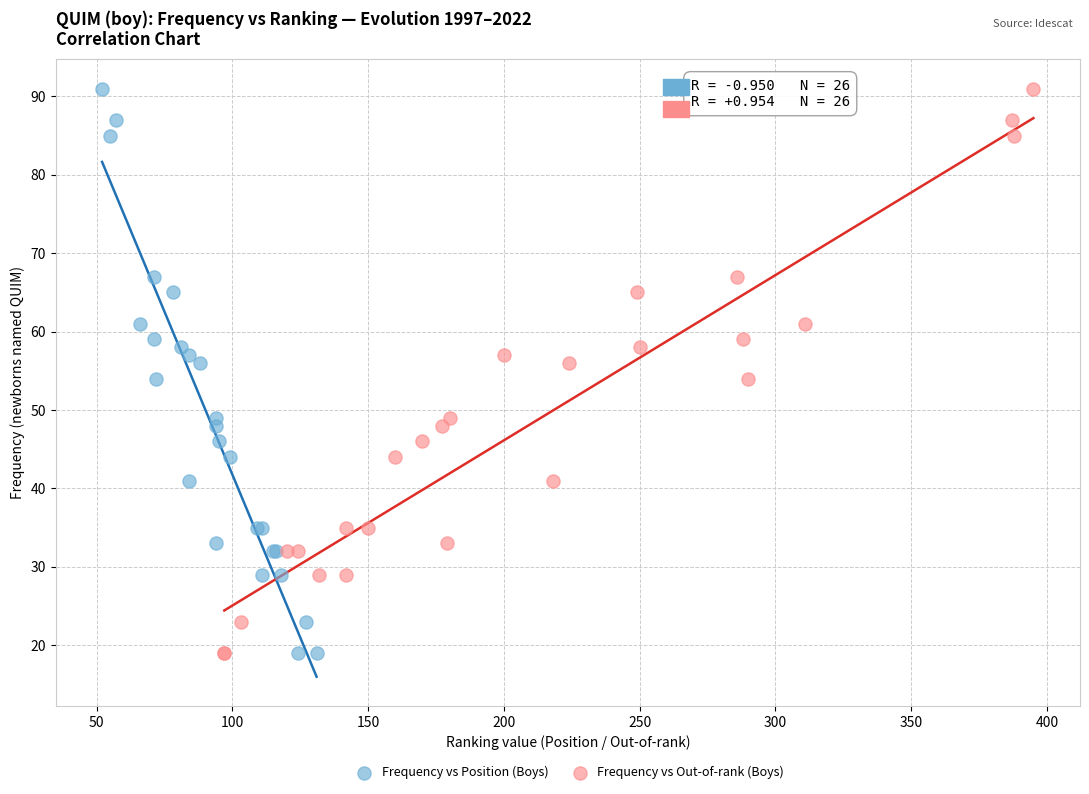

What are all the series names shown in the legend?

Frequency vs Position (Boys), Frequency vs Out-of-rank (Boys)